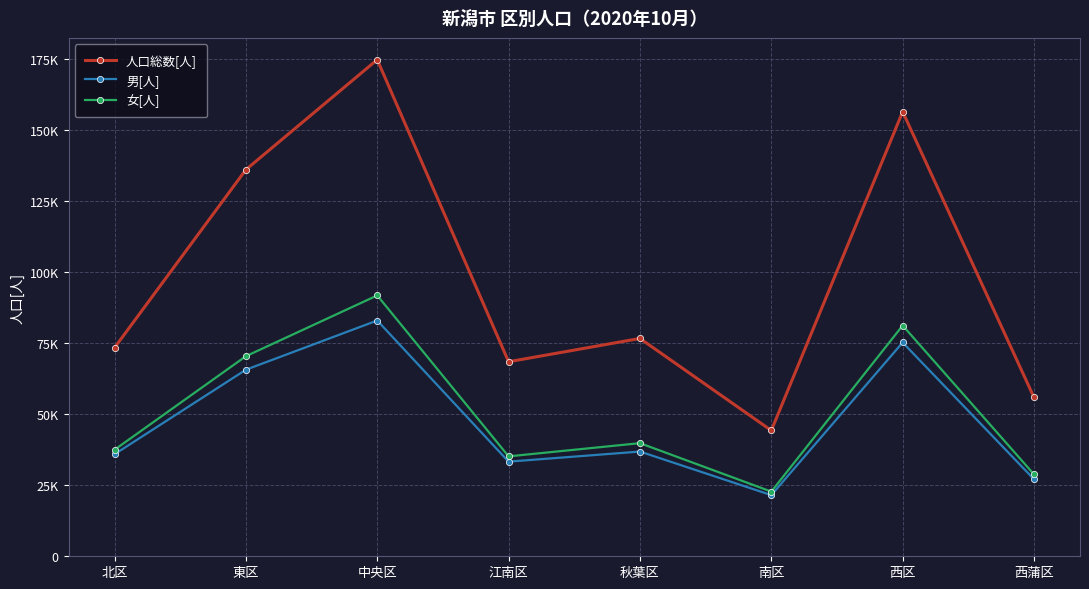

True or false: 人口総数[人] and 女[人] cross at least once.

False